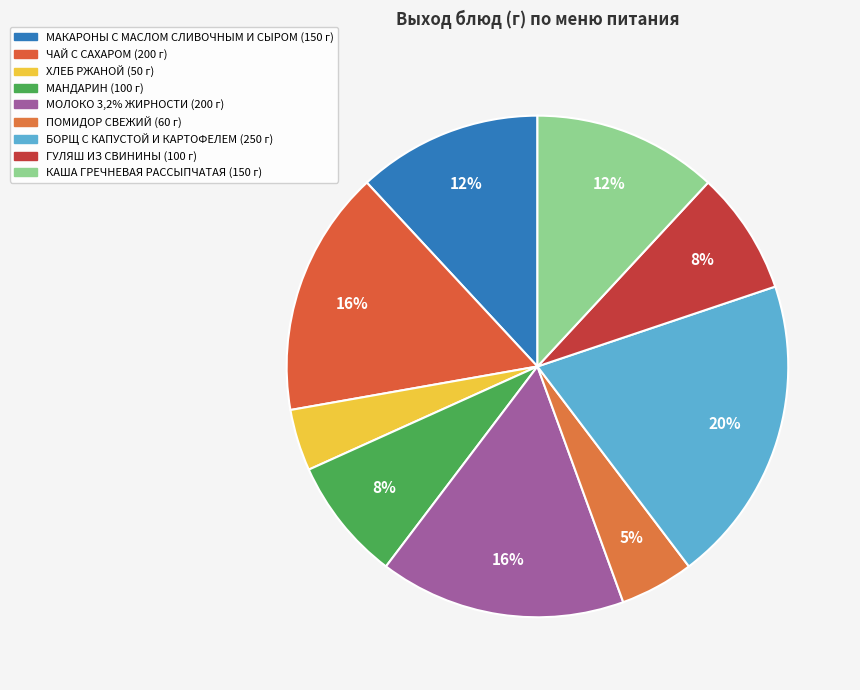

How many segments does this pie chart have?

9